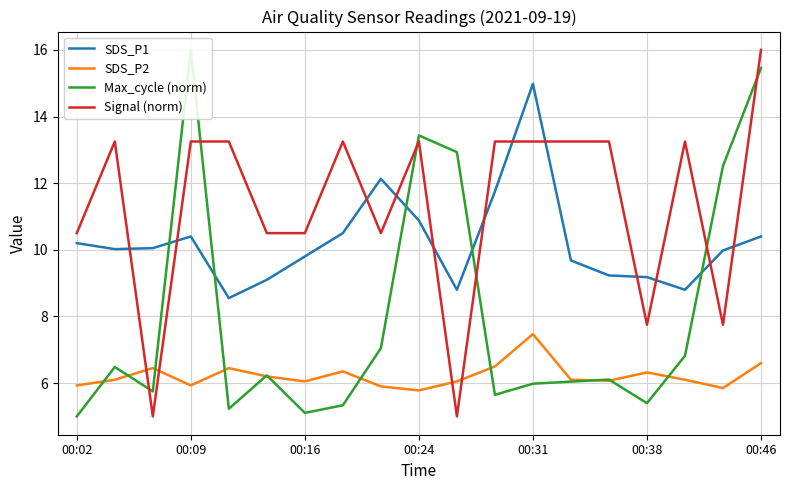

Which series ends up on top after the final intersection of SDS_P2 and Signal (norm)?

Signal (norm)